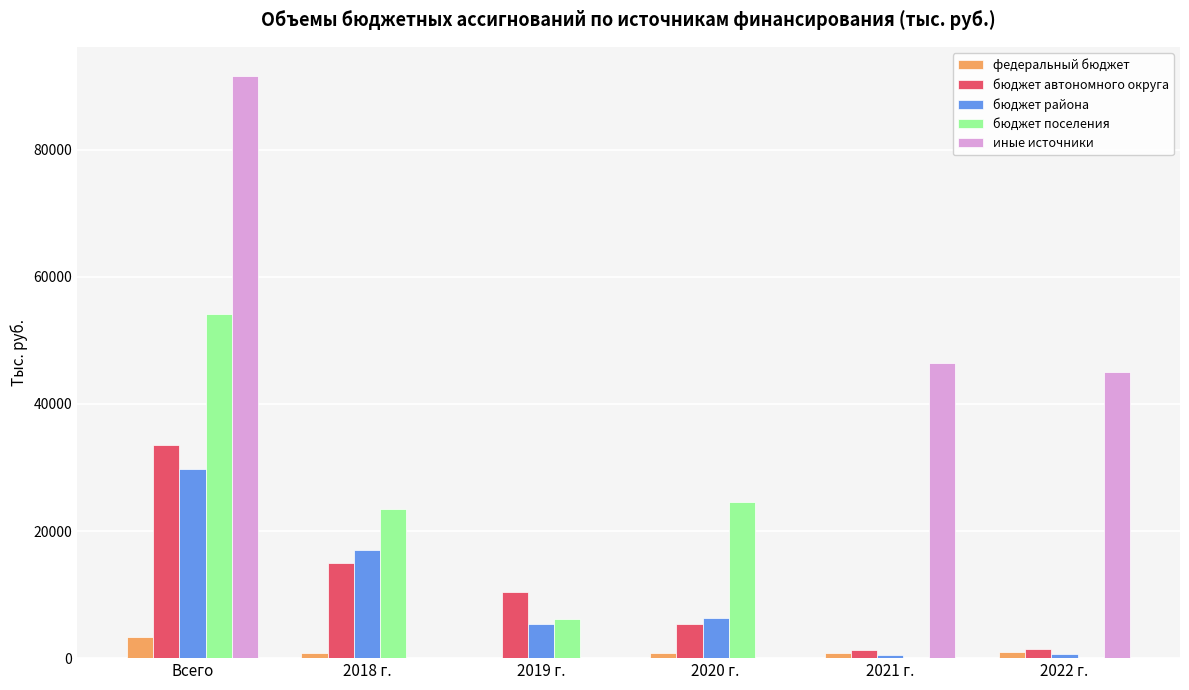

What is the sum of the федеральный бюджет values at Всего and 2021 г.?

4255.4